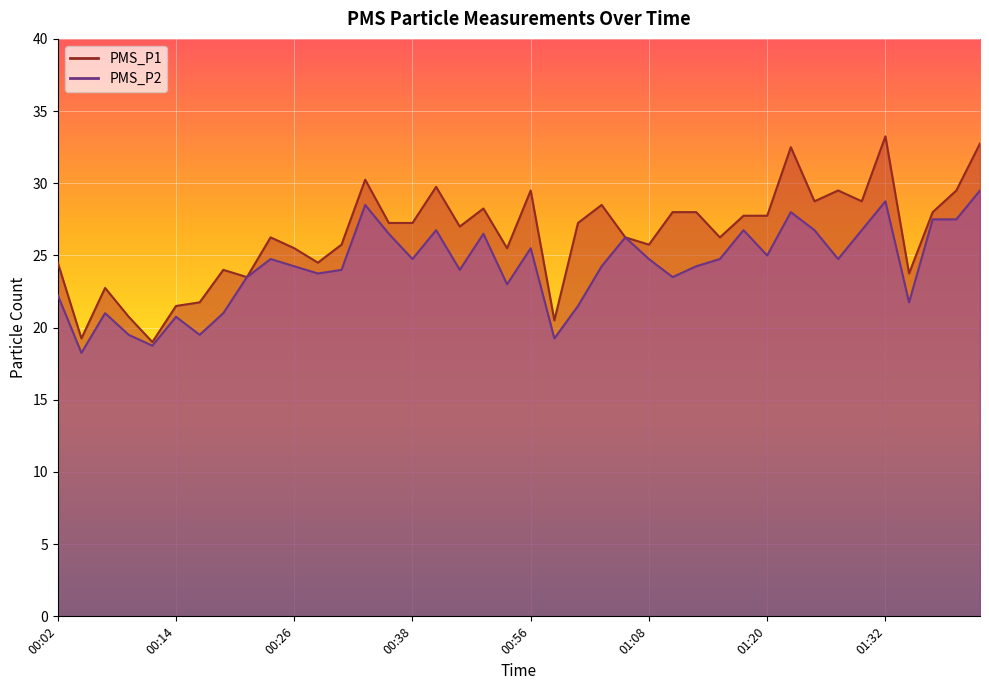

What is the label of the 13th point from the left?

00:31